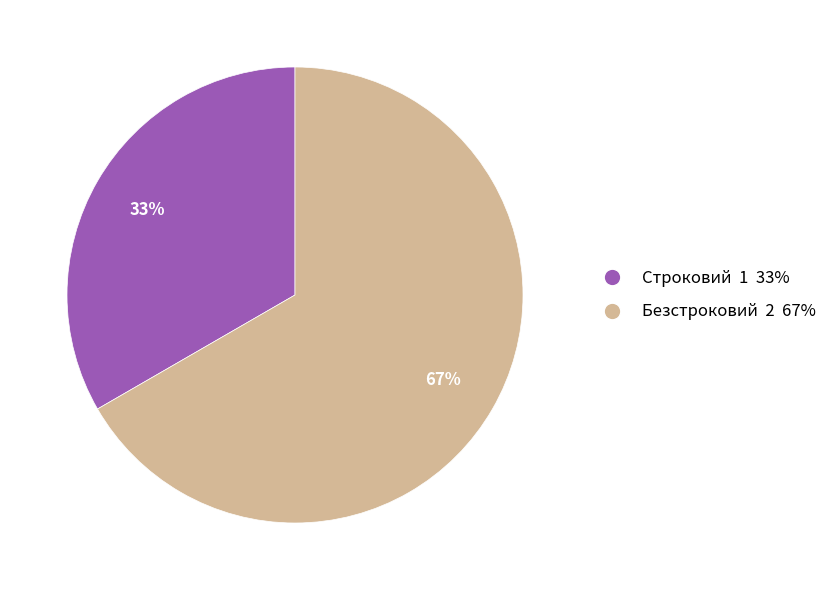

Count the number of slices in the pie.

2